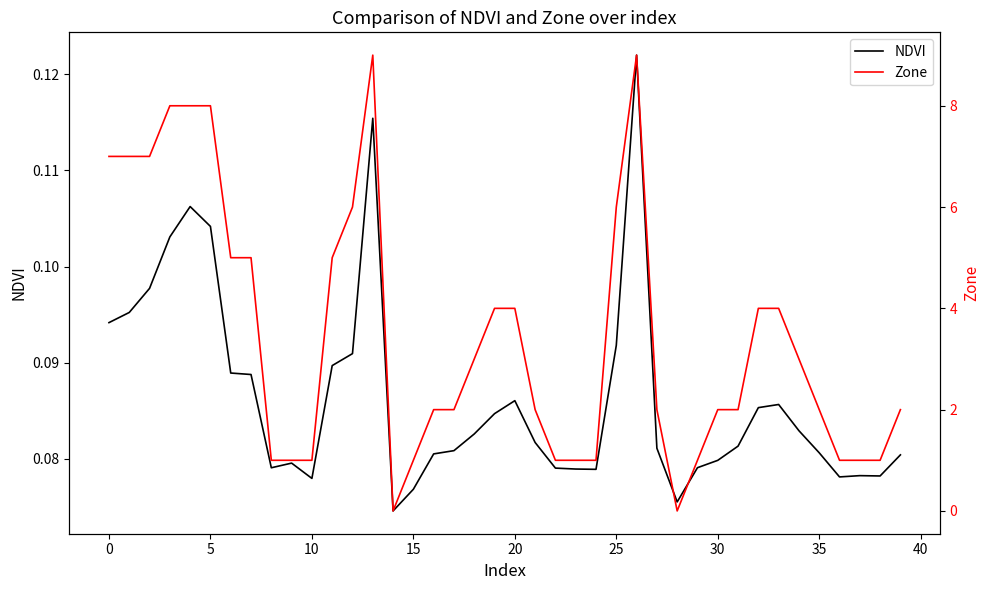

Where is NDVI nearest to the value 0?

14